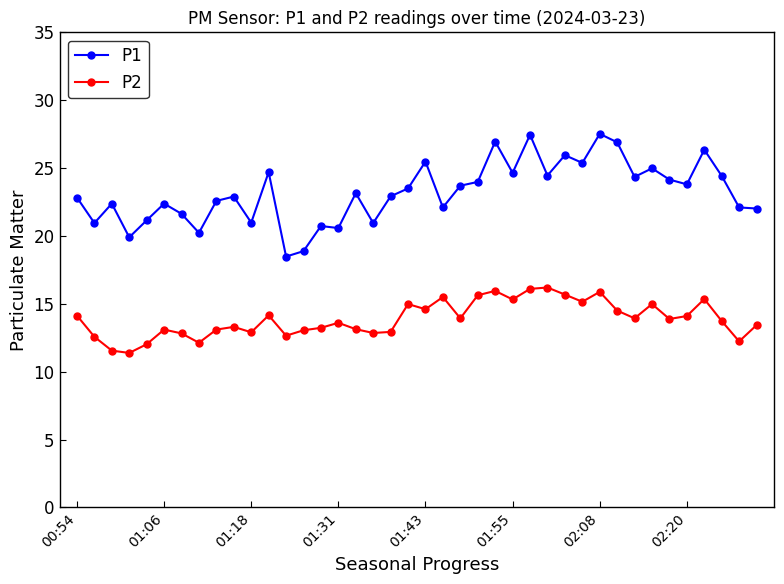

List the series in order of their peak value, lowest first.

P2, P1